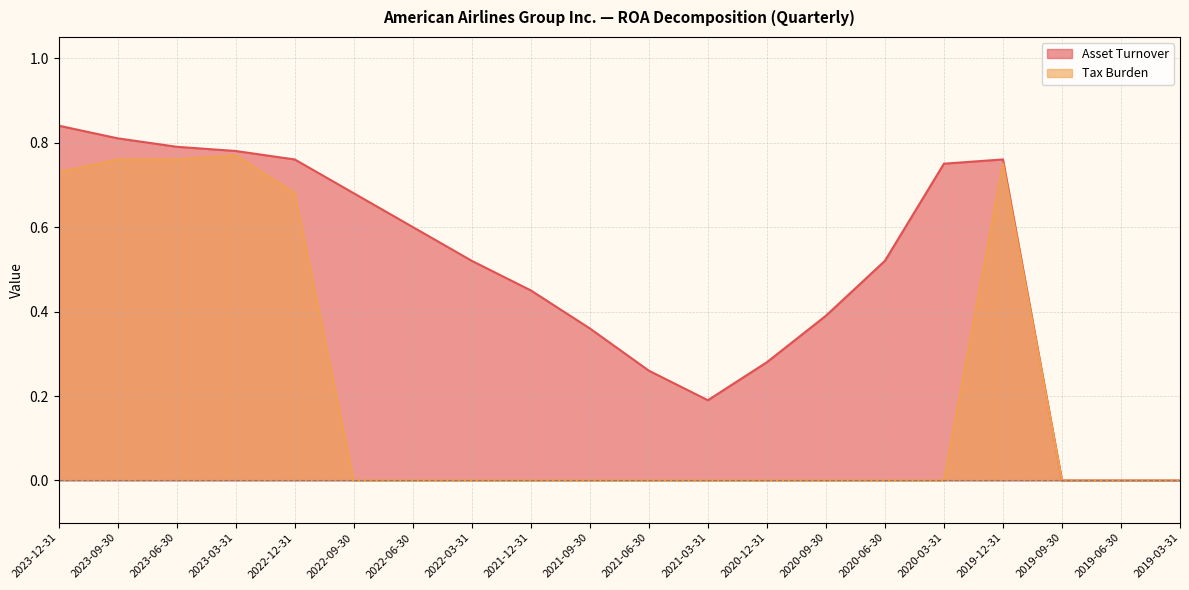

How many series are shown in this chart?

2